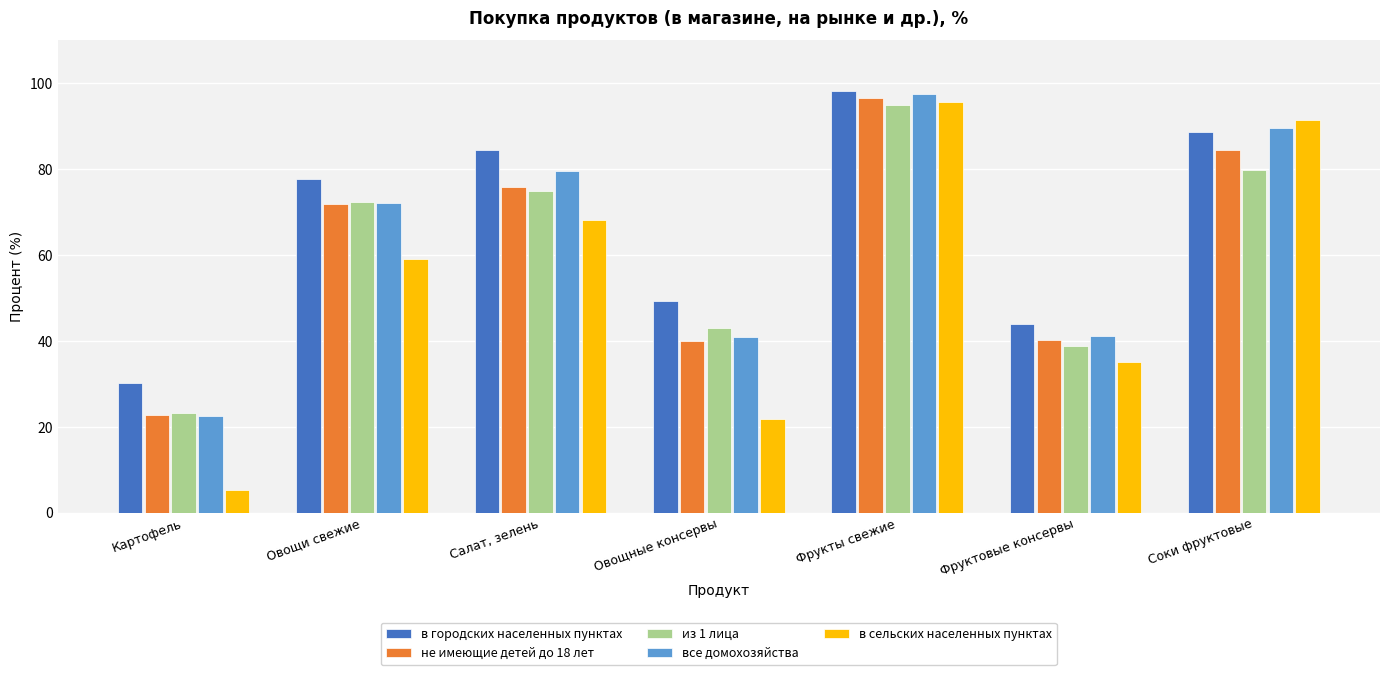

What is the difference between the в сельских населенных пунктах values at Салат, зелень and Овощные консервы?

46.3